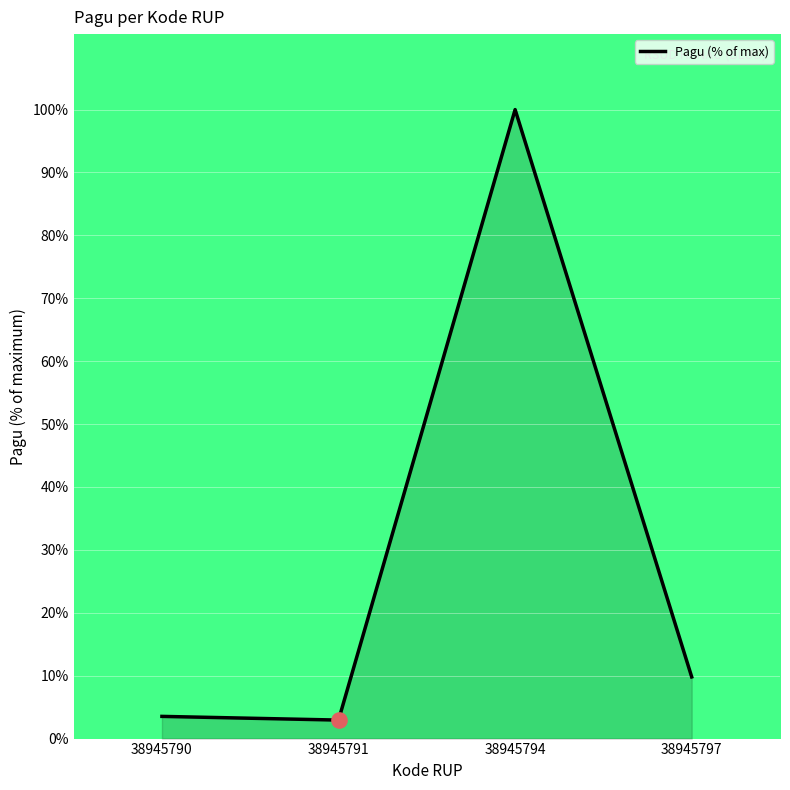

True or false: the data has more than 1 interior local peaks.

False